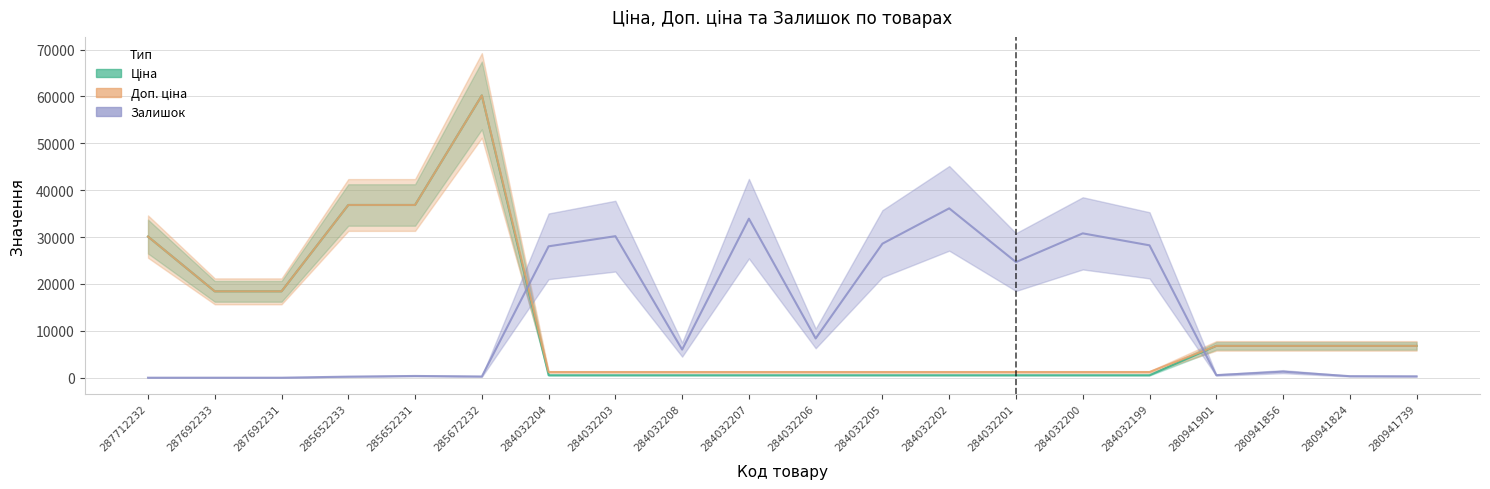

Rank the series by their maximum value, from lowest to highest.

Залишок (scaled), Ціна, Доп. ціна